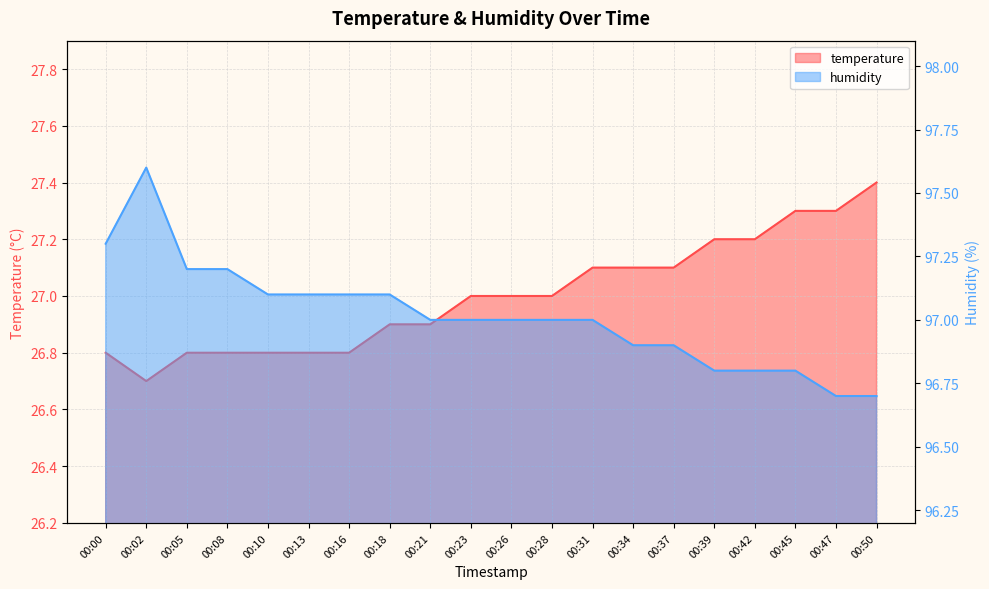

What value does the temperature series have at 00:02?

26.7